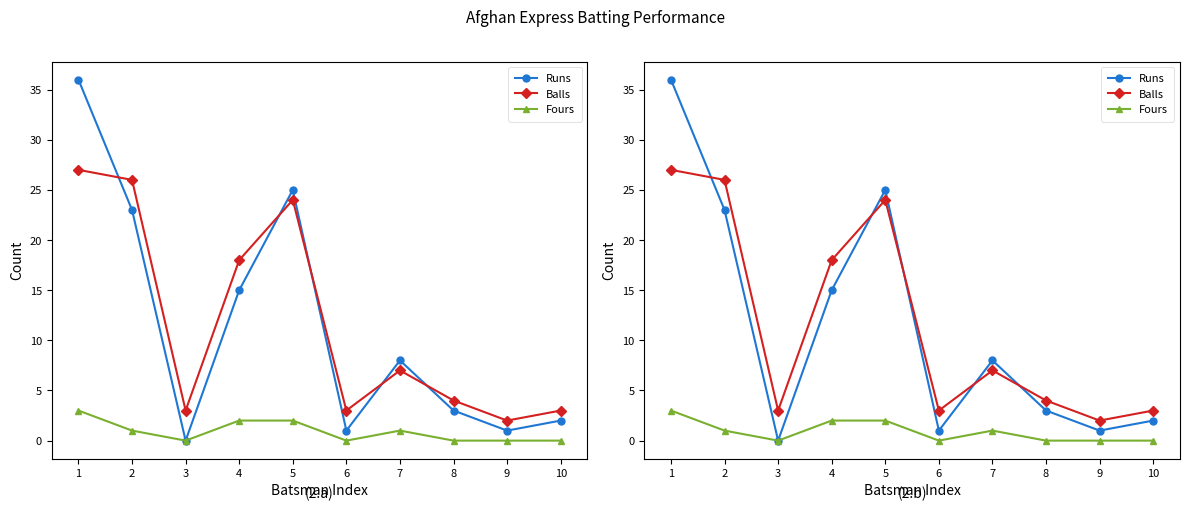

At how many categories does at least one series exceed 25?

2